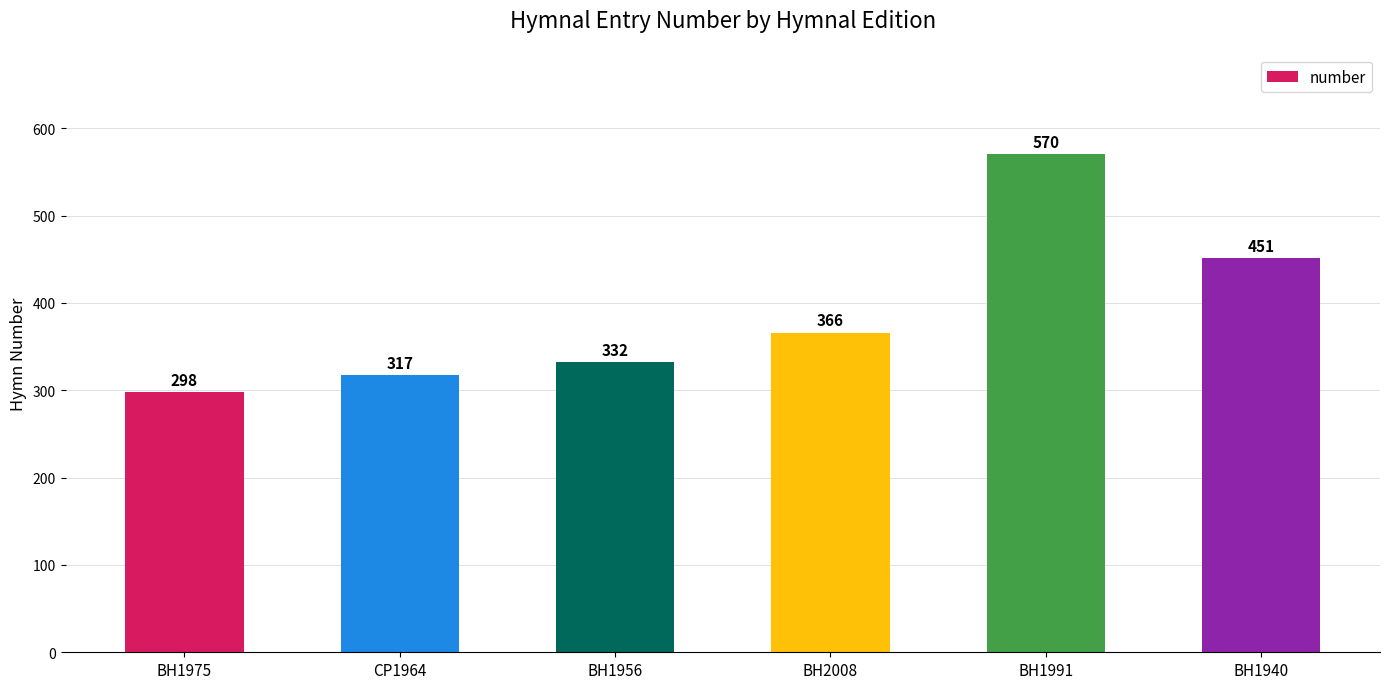

Rank the categories by value from lowest to highest.

BH1975, CP1964, BH1956, BH2008, BH1940, BH1991